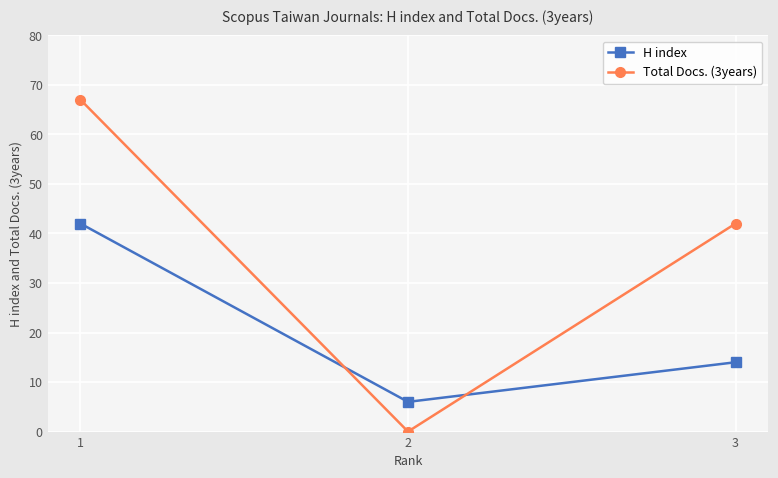

Rank the series at 1 from highest to lowest value.

Total Docs. (3years), H index